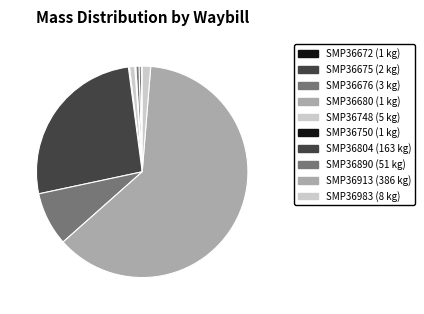

What is the majority slice?

SMP36913